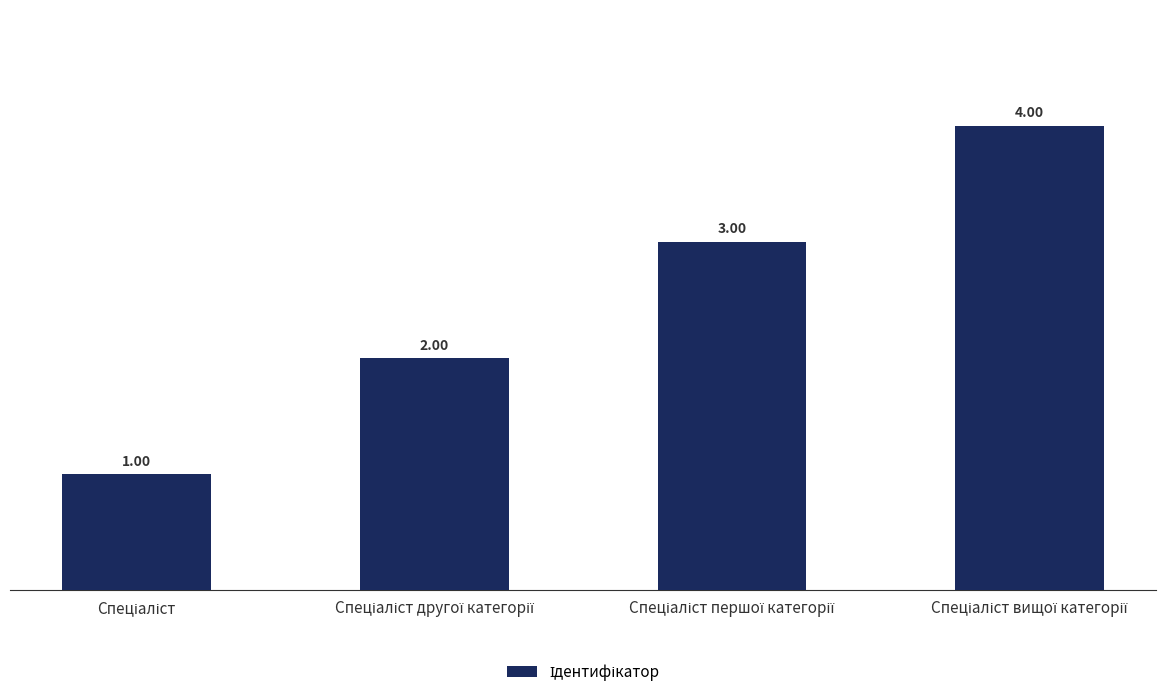

What is the difference between the maximum and minimum values?

3